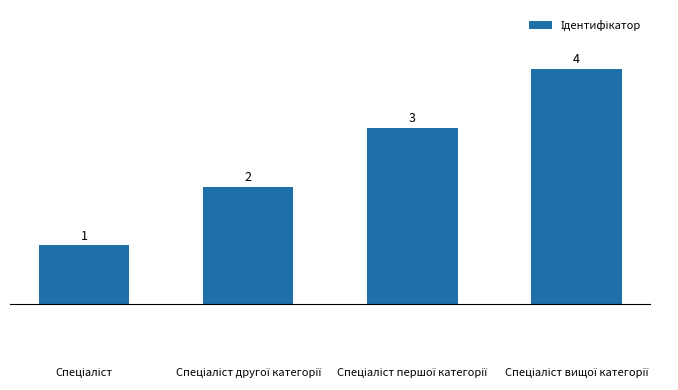

What is the minimum value shown in the chart?

1